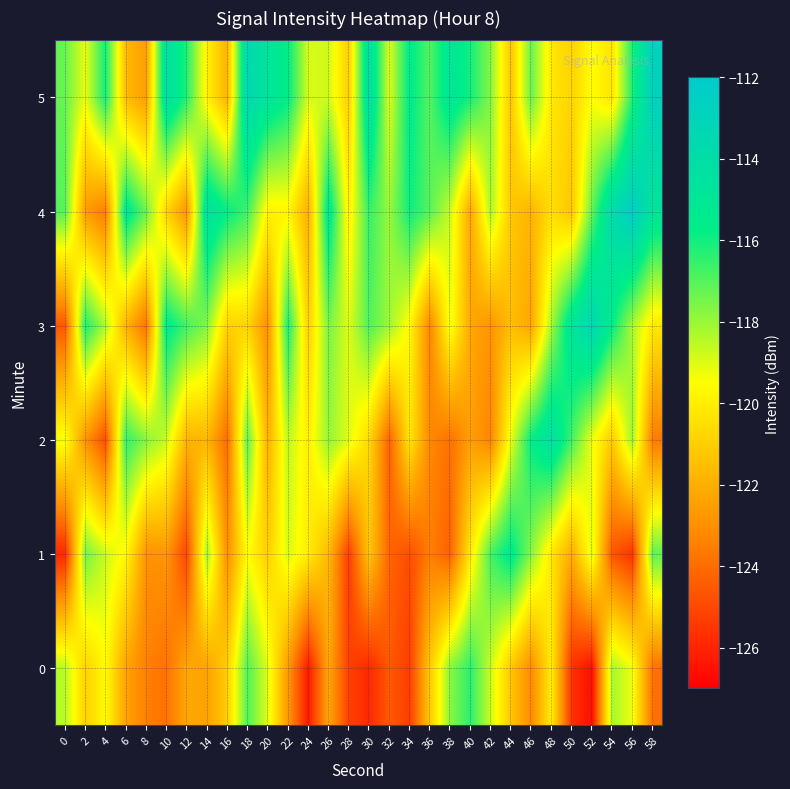

Which category has the lowest value across all series?

52